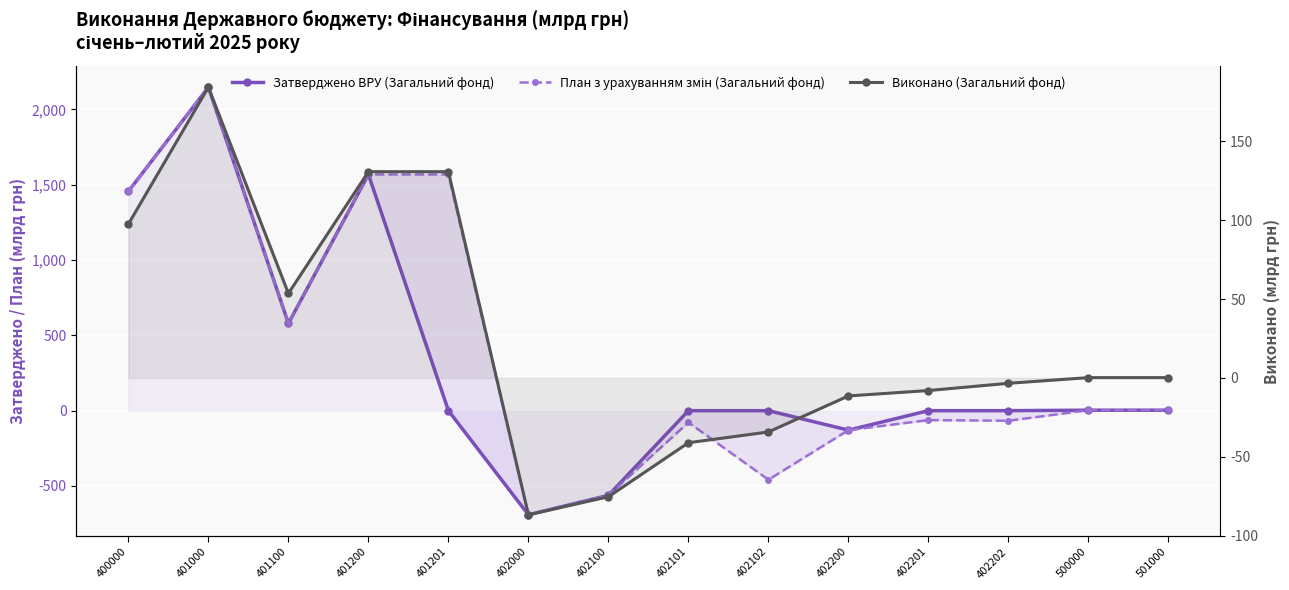

List the labels in order of Затверджено ВРУ (Загальний фонд) value, smallest first.

402000, 402100, 402200, 401201, 402101, 402102, 402201, 402202, 500000, 501000, 401100, 400000, 401200, 401000